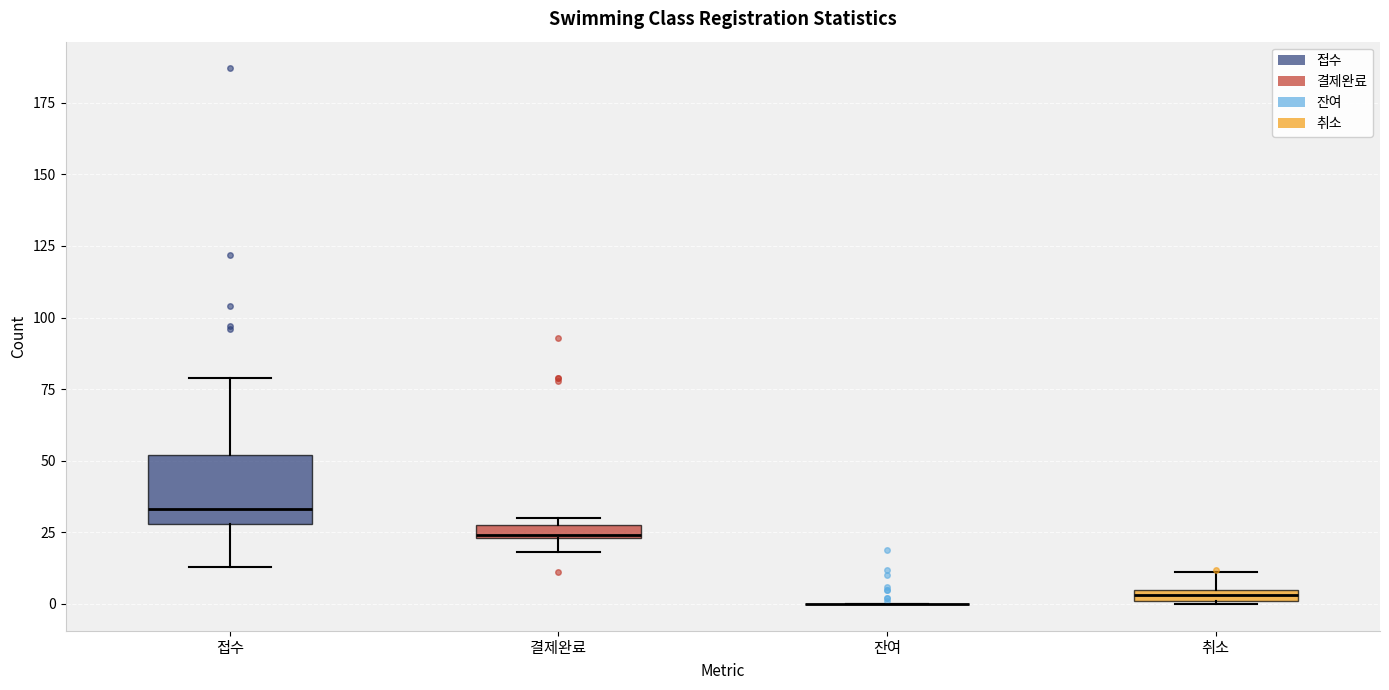

Comparing the boxes themselves (not the whiskers), which one is the tallest?

접수